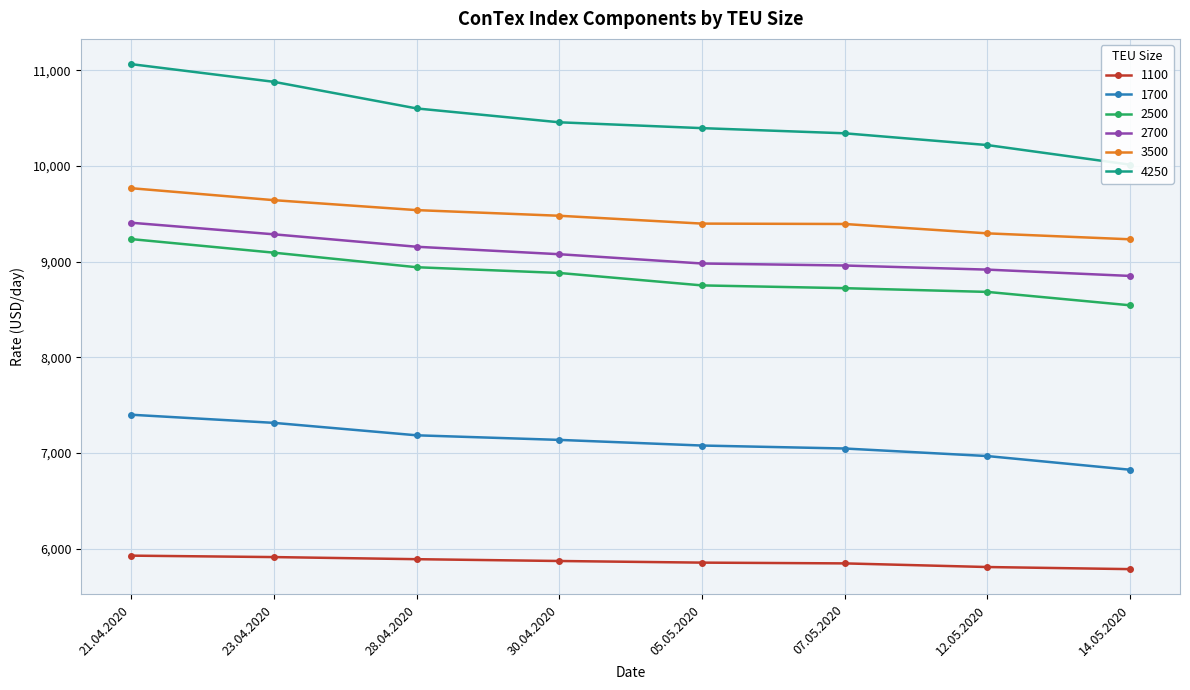

At which category does the chart reach its peak across all series?

21.04.2020